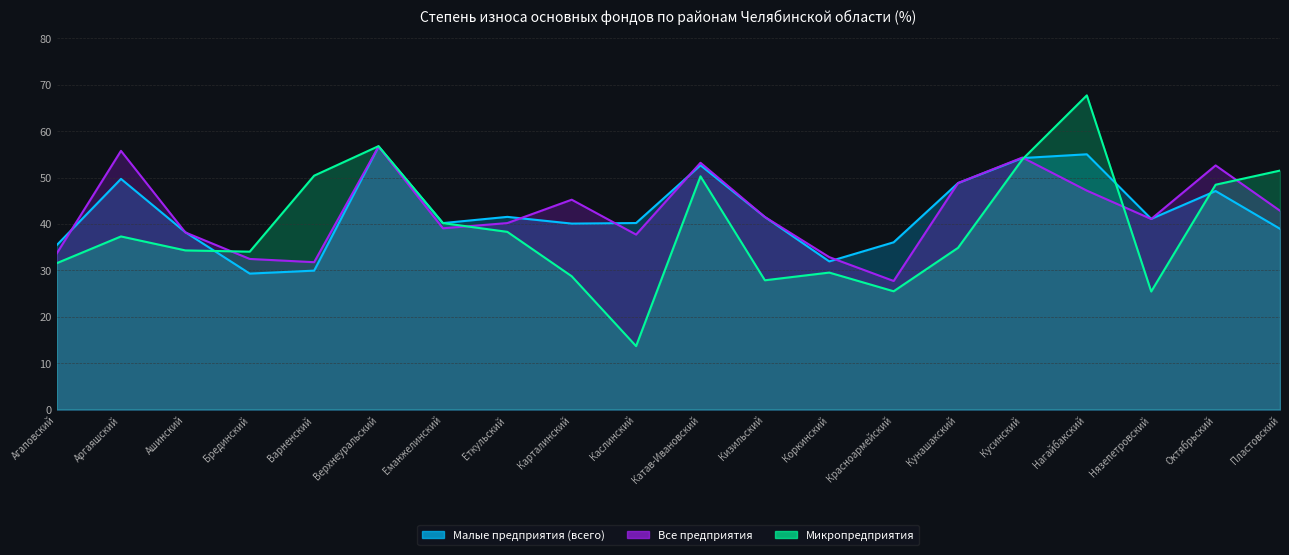

How many values in the Микропредприятия series exceed 37?

10